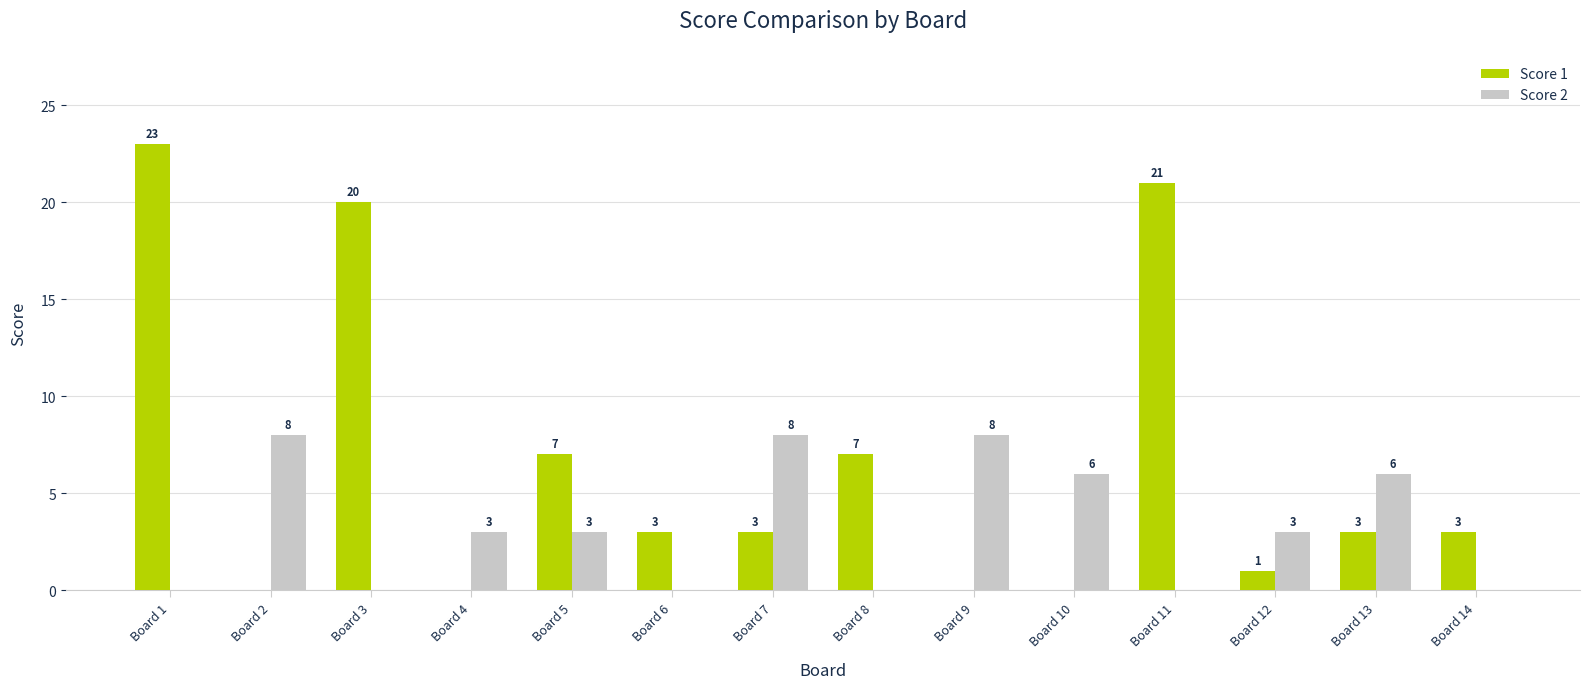

Which series has the largest total across all categories?

Score 1